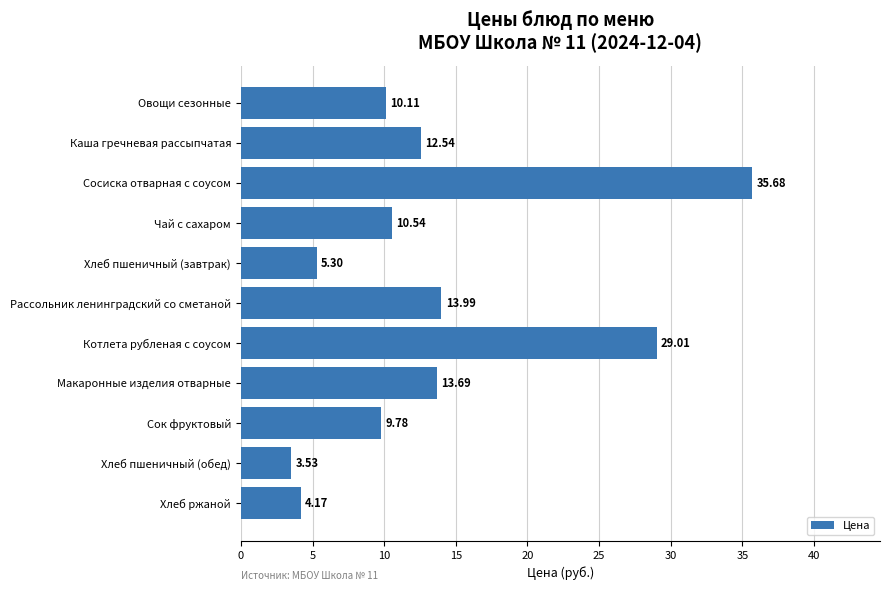

At which category does the chart reach its minimum across all series?

Хлеб пшеничный (обед)